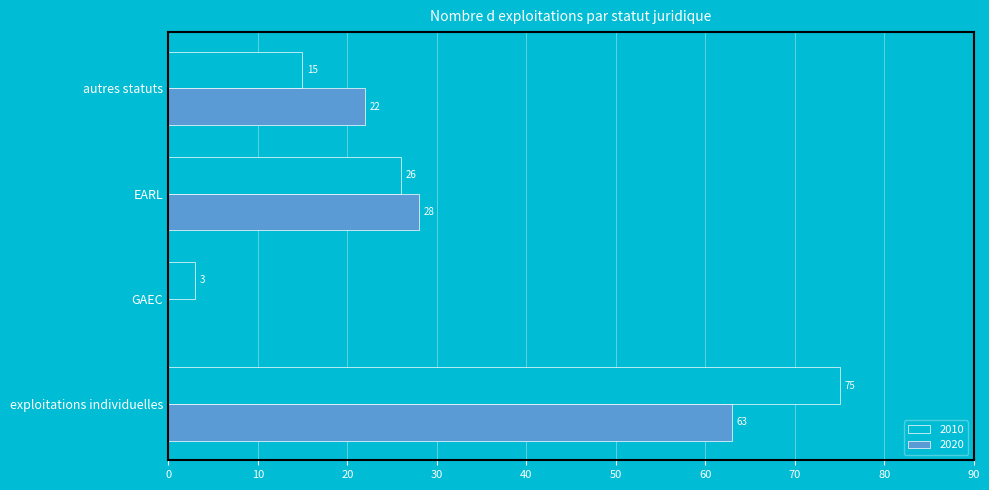

How many positive values does the 2020 series have?

3